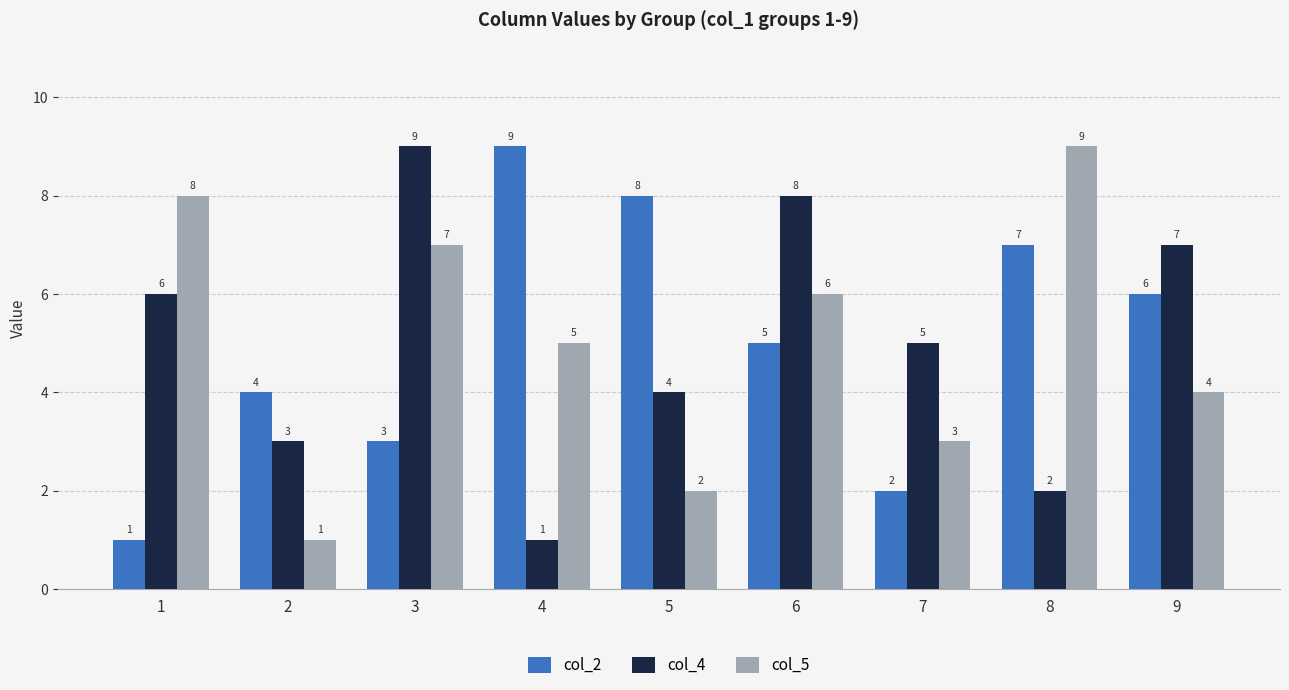

What is the greatest value displayed?

9